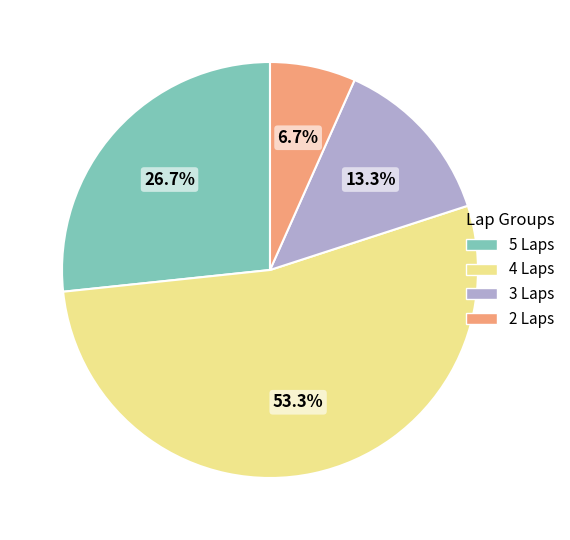

Between 5 Laps and 2 Laps, which is larger?

5 Laps